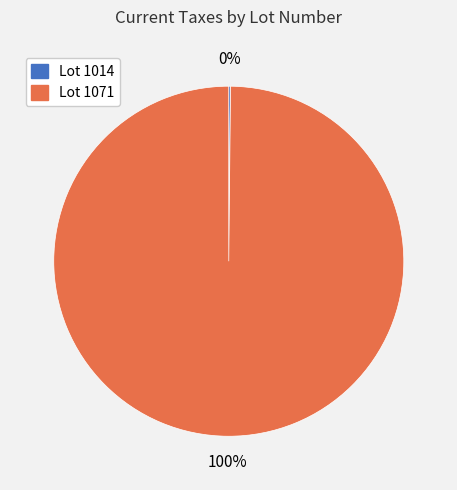

True or false: Lot 1071 accounts for 90% of the total.

False